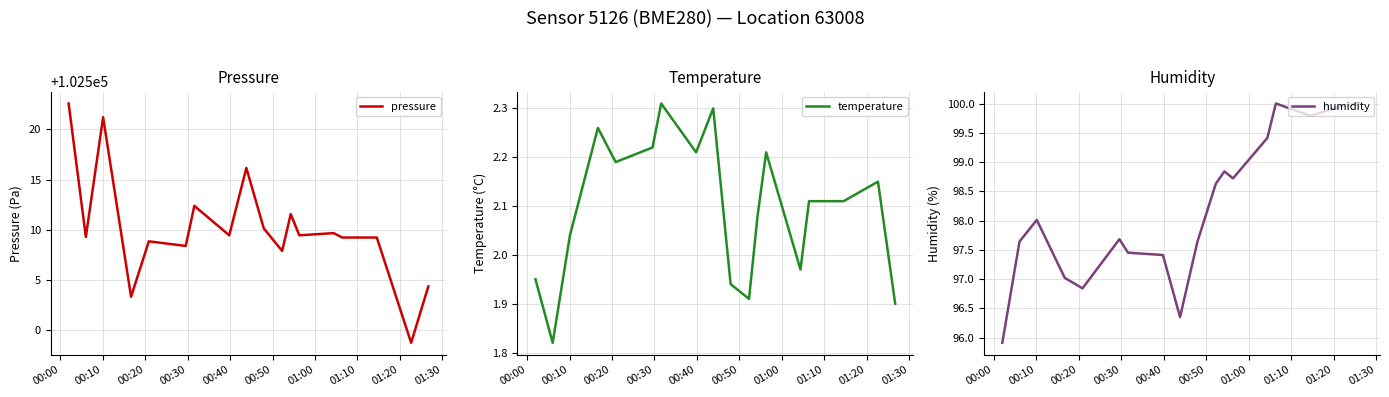

True or false: humidity and pressure cross at least once.

False